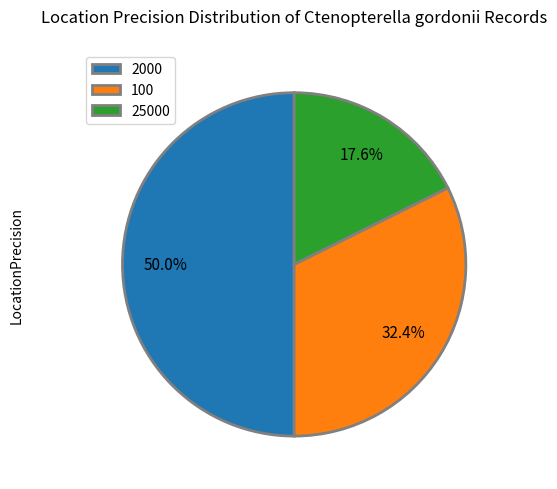

Count the number of slices in the pie.

3